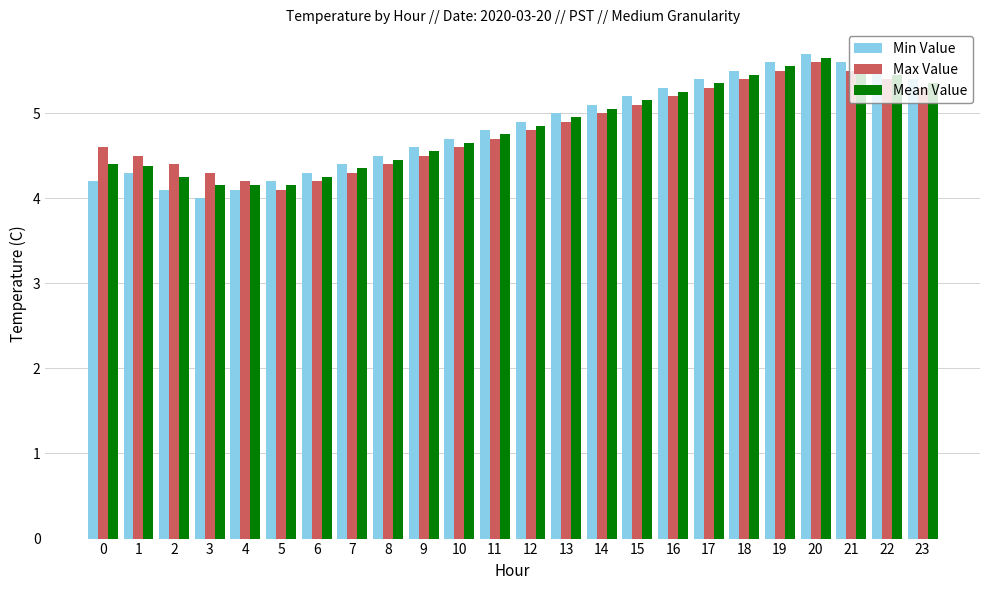

What is the minimum value for Min Value?

4.0